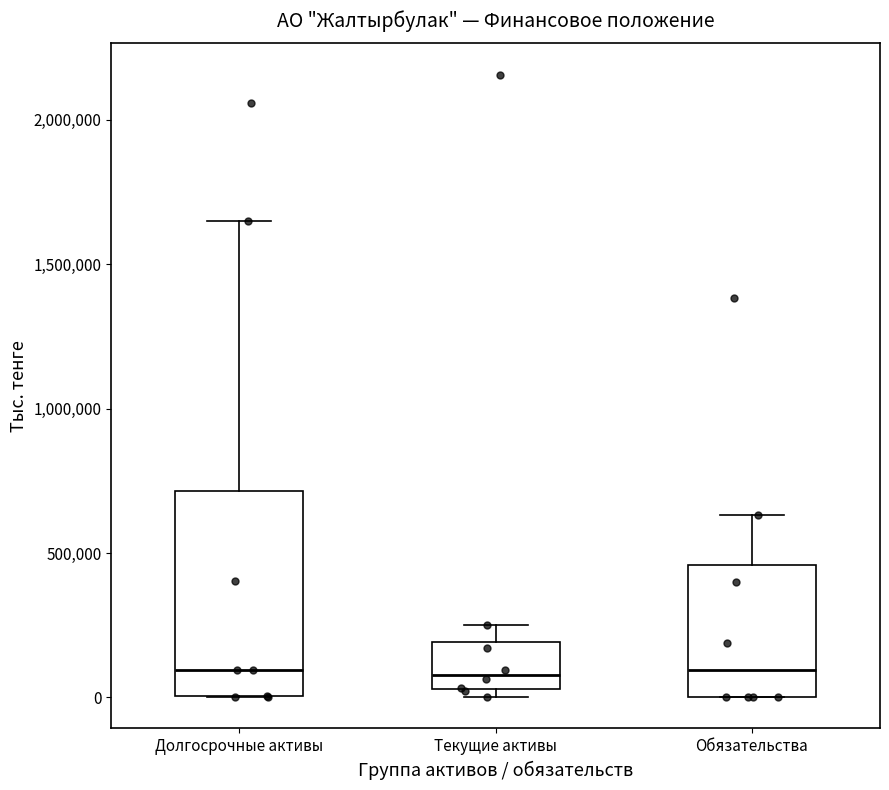

Reading left to right, transcribe this box plot: for each box, give where its median line is, the range the box spans, and where its two whiskers end, as read against the y-axis. The values are not printed on the chart, so give them approximately, as read against the axis.

Долгосрочные активы: median 100000, box 0 to 700000, whiskers 0 to 1650000
Текущие активы: median 100000, box 50000 to 200000, whiskers 0 to 250000
Обязательства: median 100000, box 0 to 450000, whiskers 0 to 650000